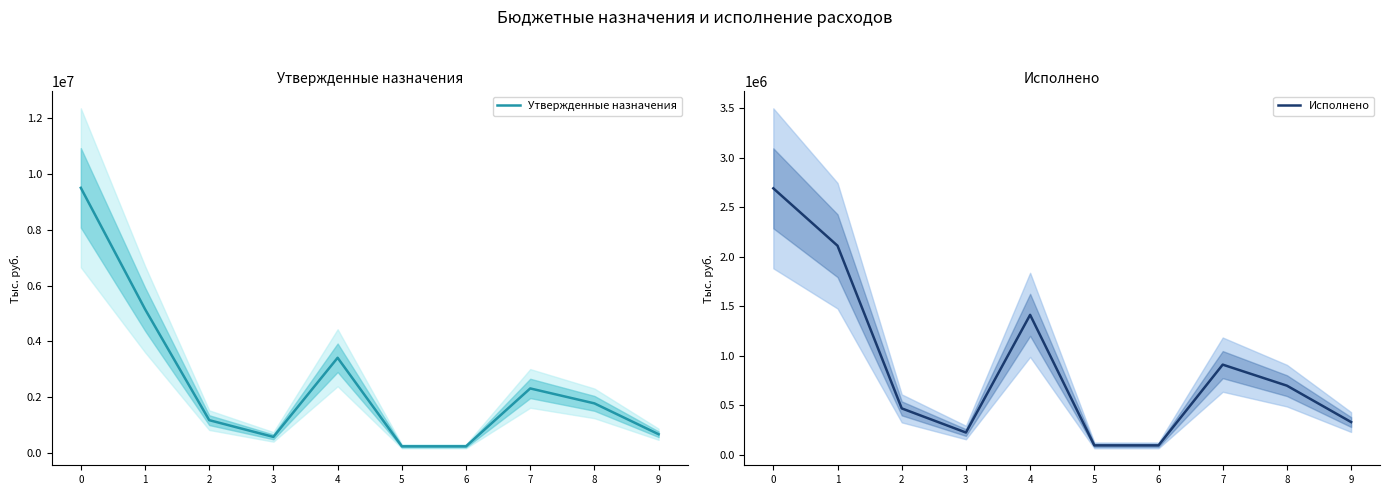

True or false: Утвержденные назначения has a value of 226009.7 at 3.

False